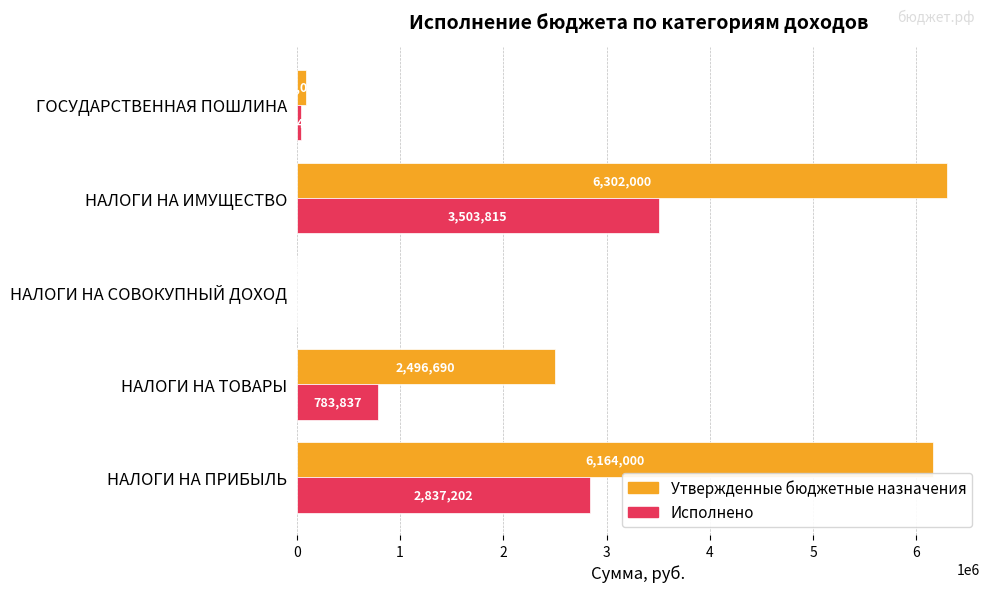

At which category is the sum across all series the highest?

НАЛОГИ НА ИМУЩЕСТВО